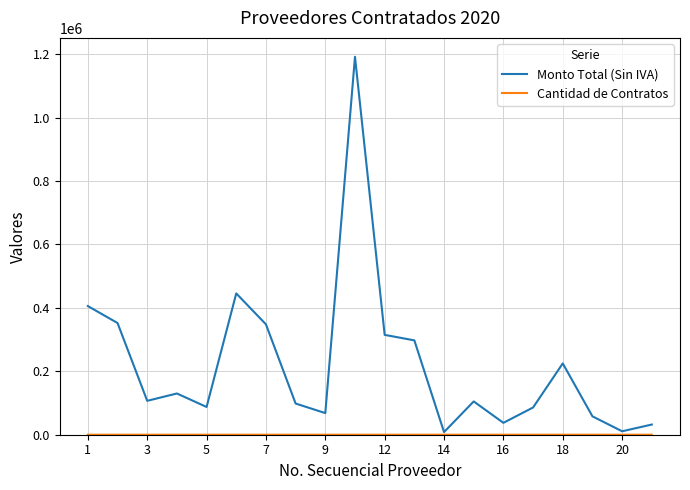

Which series has the largest total across all categories?

Monto Total (Sin IVA)